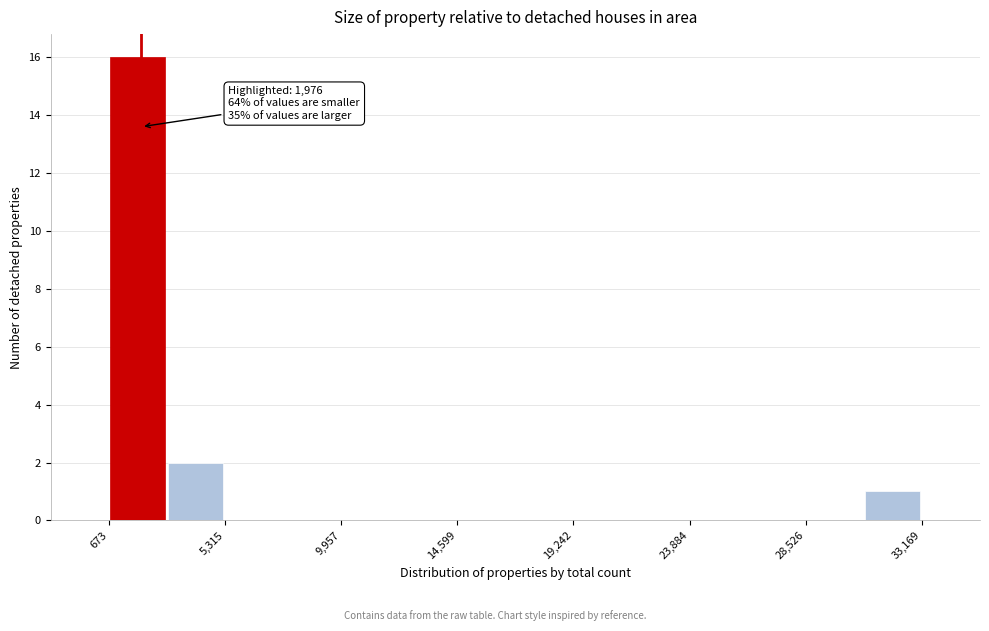

Which range on the x-axis has the tallest bar?

500 to 3000